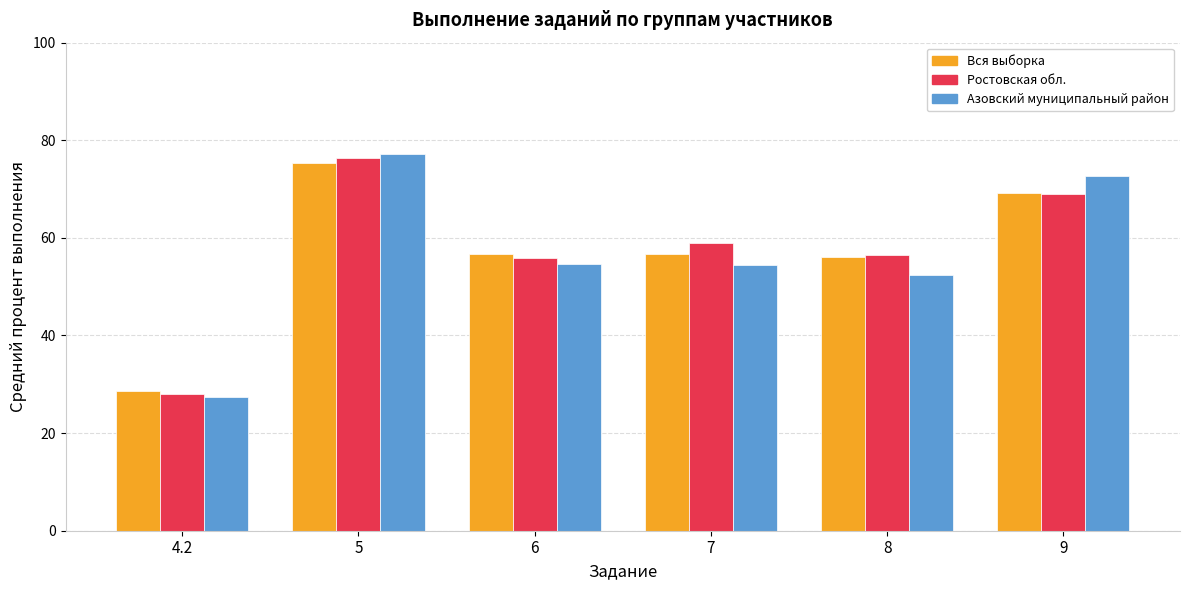

Where does the Азовский муниципальный район series first go above 54?

5